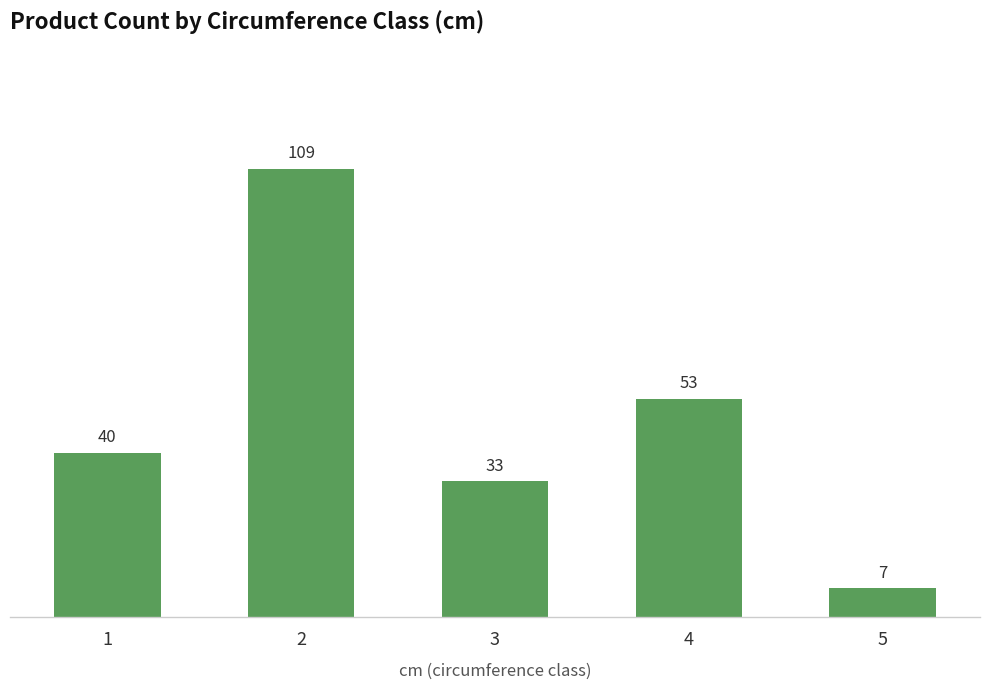

How many bars are there in total?

5